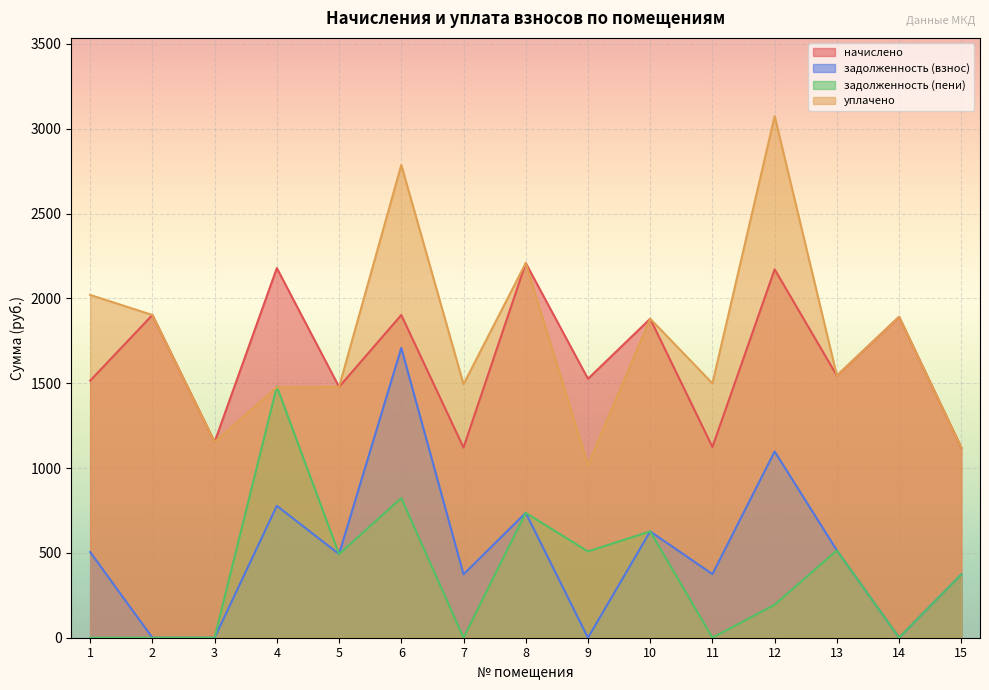

Between 9 and 14, which series saw the biggest shift?

уплачено